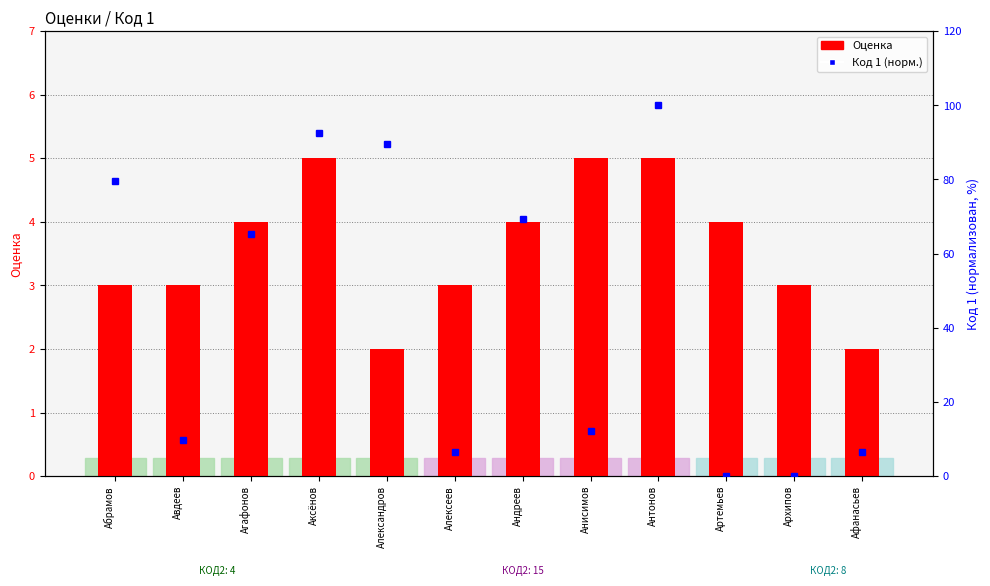

True or false: Код 1 (нормализован) has a value of 21.2 at Аксёнов.

False